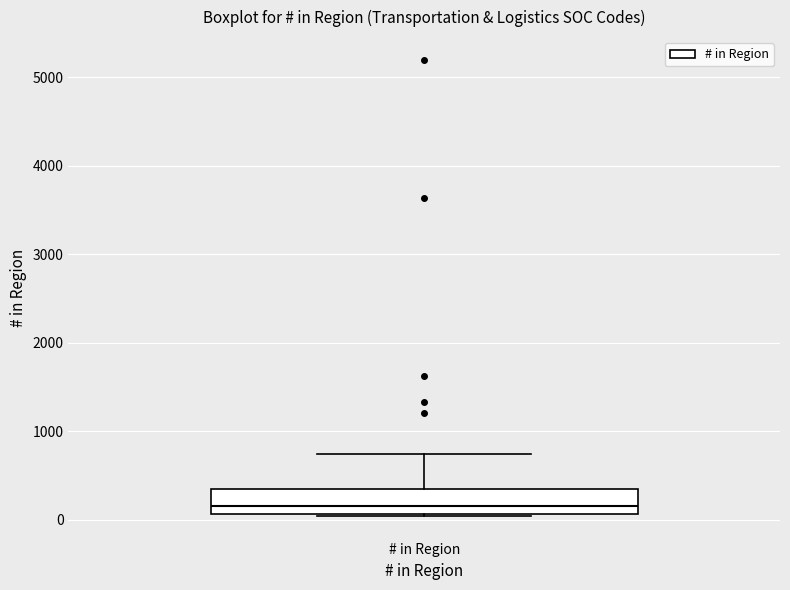

Transcribe this box plot: give where the median line is, the range the box spans, and where the two whiskers end, as read against the y-axis. The values are not printed on the chart, so give them approximately, as read against the axis.

median 200, box 100 to 300, whiskers 0 to 700